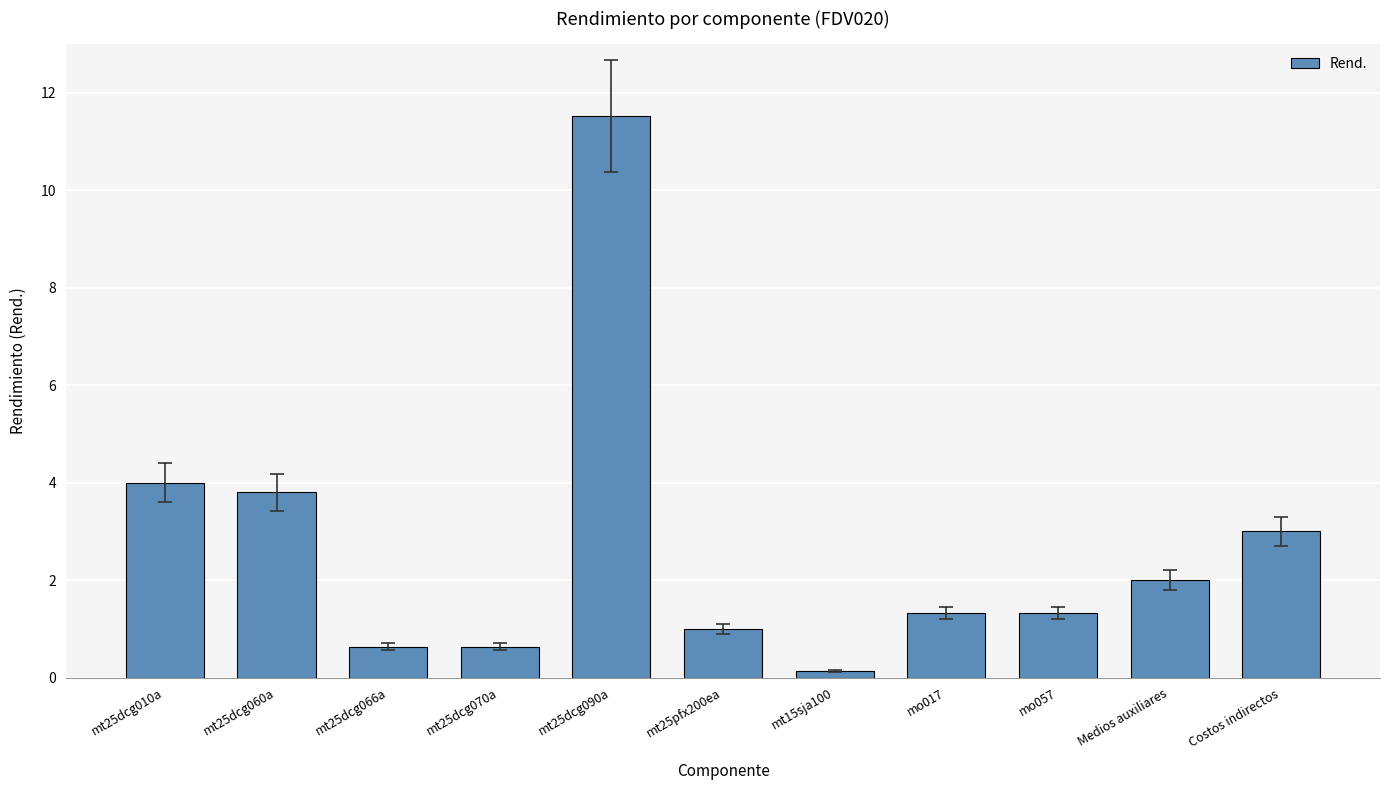

Is it true that the value at mo017 is 0.6?

False